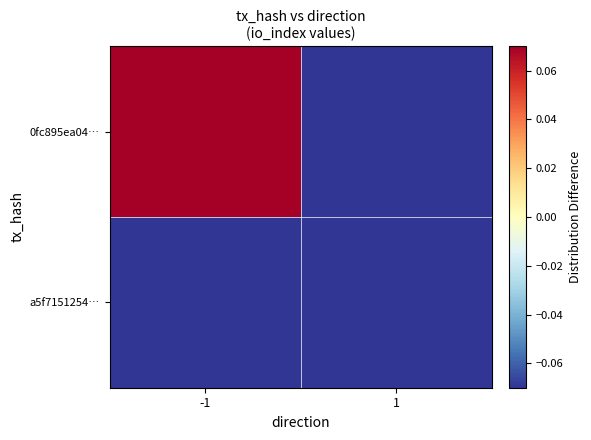

List the series in order of their peak value, highest first.

0fc895ea04…, a5f7151254…